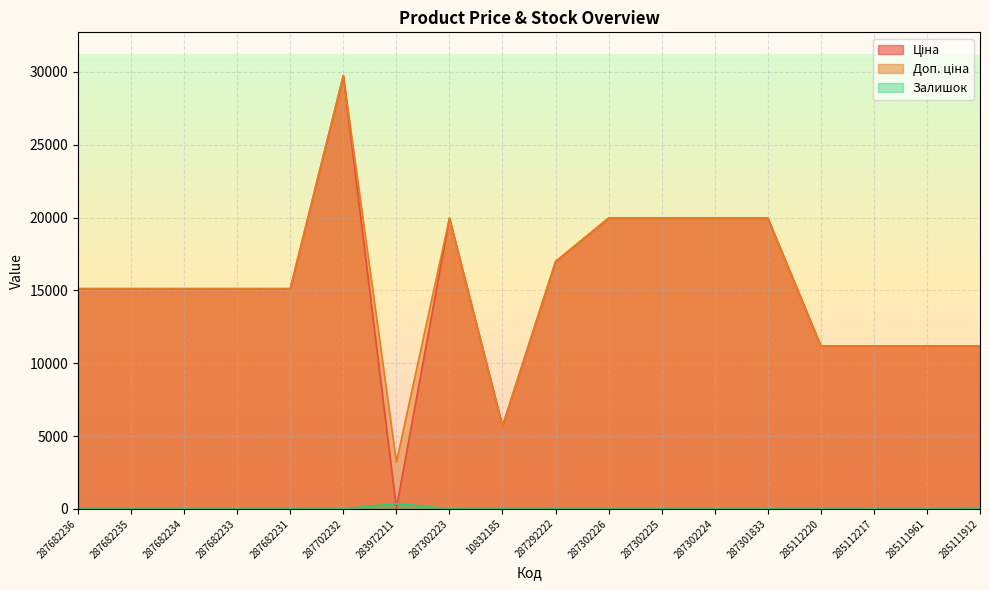

Rank the series at 10832185 from lowest to highest value.

Залишок, Ціна, Доп. ціна